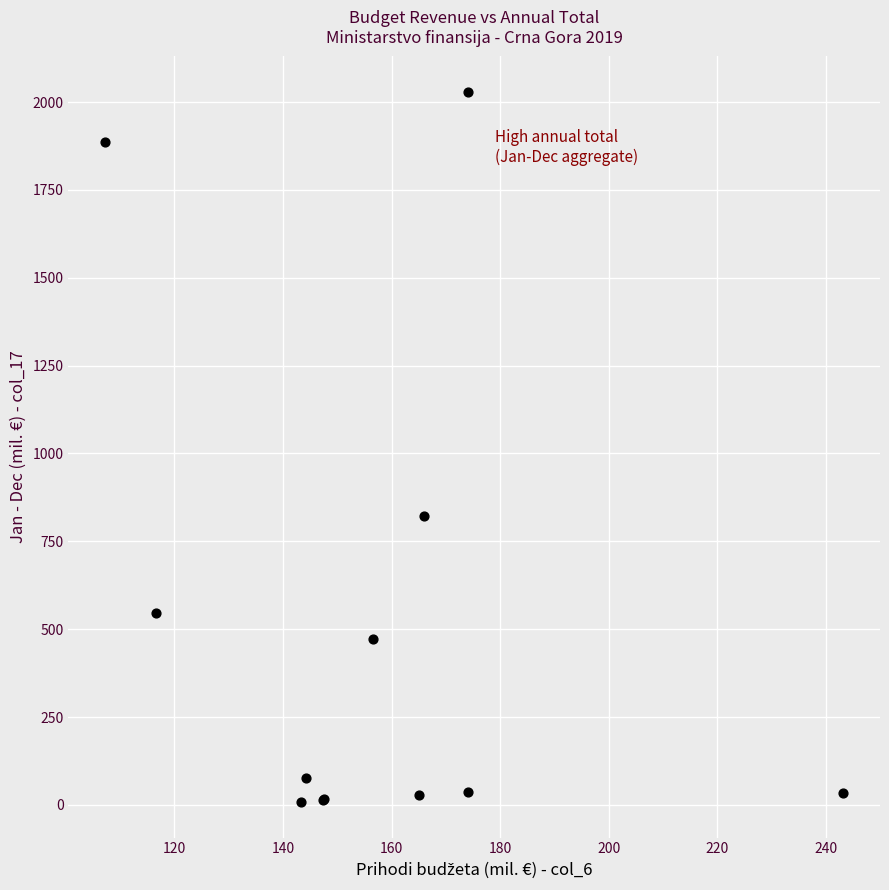

What Y value in the scatter plot is closest to 1018?

822.8